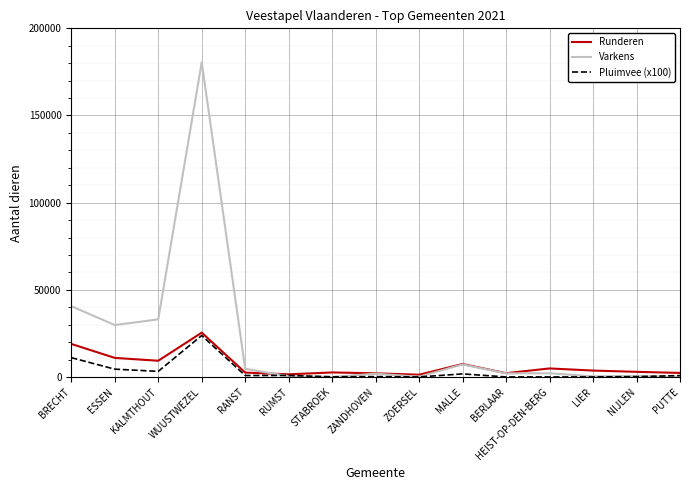

Is the value of Pluimvee (x100) at ZANDHOVEN greater than the value of Runderen at WUUSTWEZEL?

No